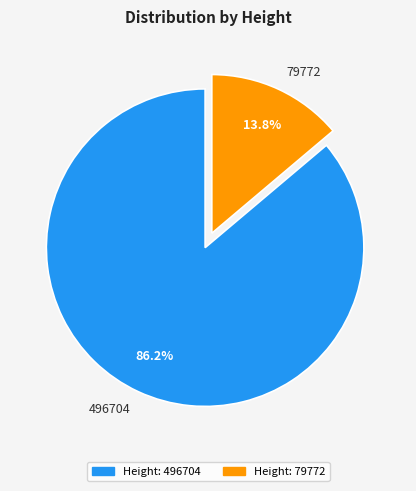

Which slice is the largest?

496704